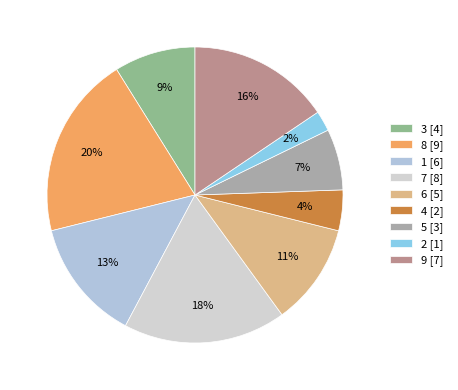

Does 8 represent more than half of the total?

No